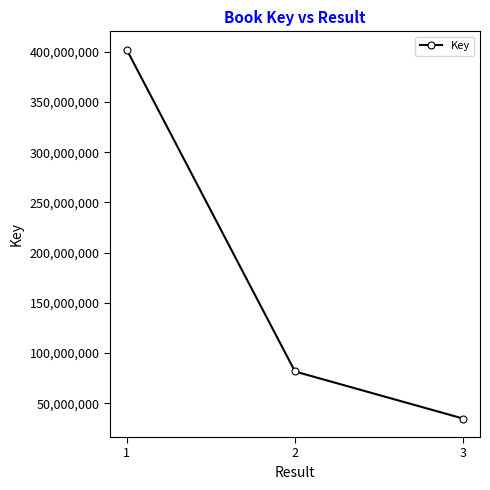

True or false: the data shows 11271130 at 3.

False